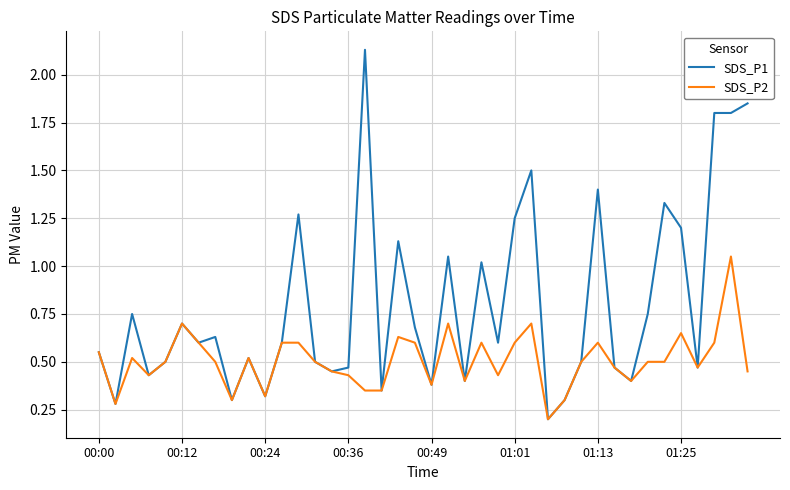

How many lines are shown in the chart?

2